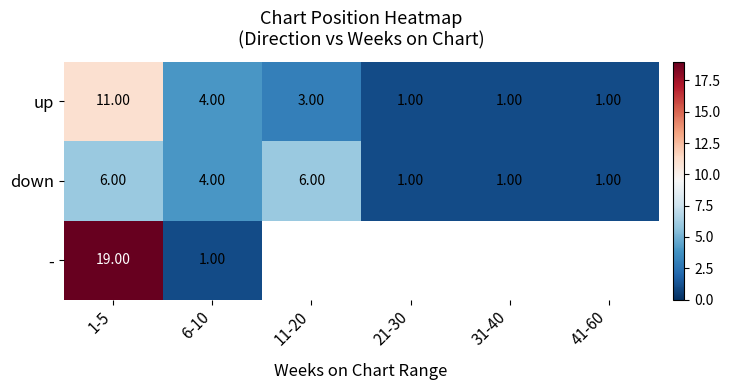

What is the sum of all up values?

21